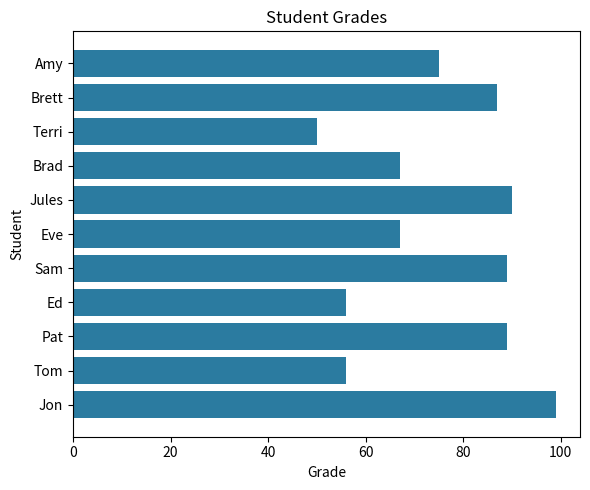

The chart shows a value of 87 at Brett. True or false?

True